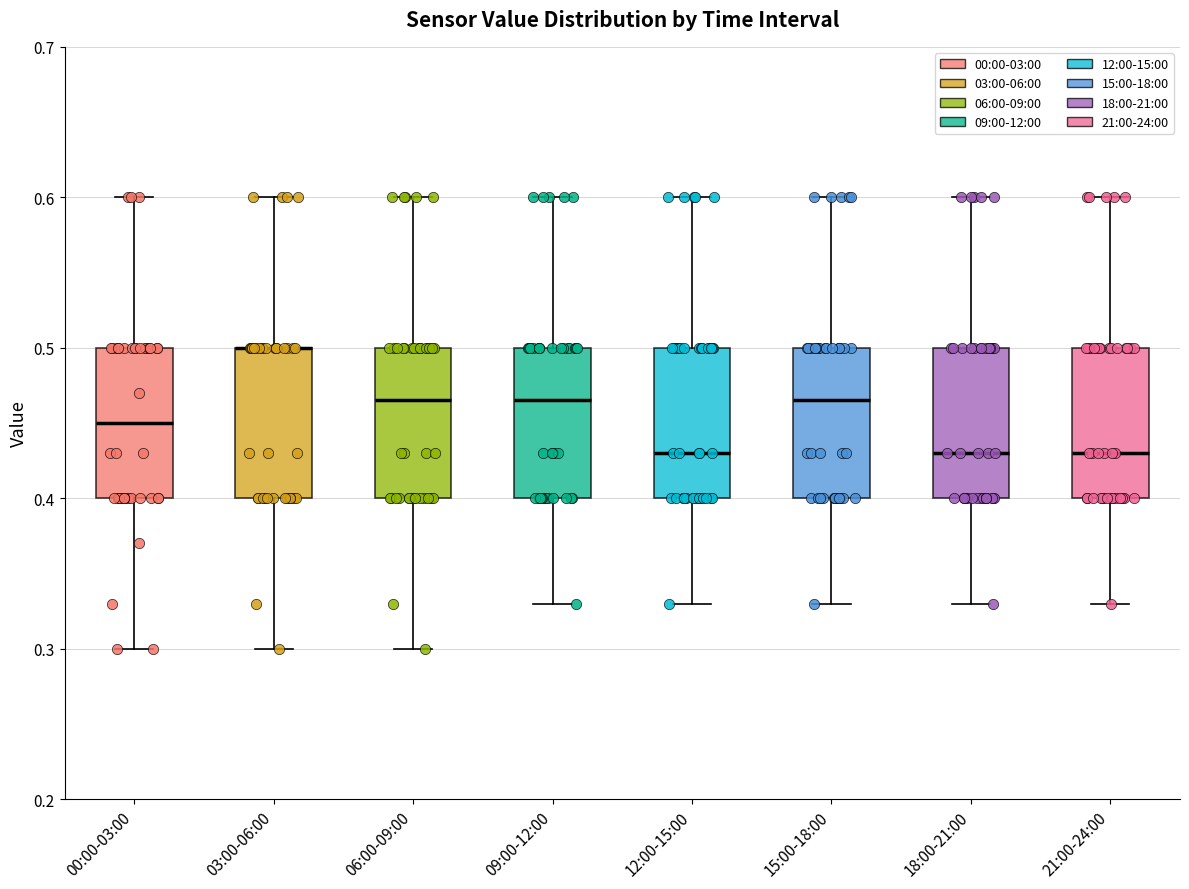

Reading left to right, read every box against the y-axis: the position of its median line, the range the box covers, and the ends of its whiskers. The values are not printed on the chart, so give them approximately, as read against the axis.

00:00-03:00: median 0.45, box 0.40 to 0.50, whiskers 0.30 to 0.60
03:00-06:00: median 0.50 (drawn on the box's upper edge), box 0.40 to 0.50, whiskers 0.30 to 0.60
06:00-09:00: median 0.47, box 0.40 to 0.50, whiskers 0.30 to 0.60
09:00-12:00: median 0.47, box 0.40 to 0.50, whiskers 0.33 to 0.60
12:00-15:00: median 0.43, box 0.40 to 0.50, whiskers 0.33 to 0.60
15:00-18:00: median 0.47, box 0.40 to 0.50, whiskers 0.33 to 0.60
18:00-21:00: median 0.43, box 0.40 to 0.50, whiskers 0.33 to 0.60
21:00-24:00: median 0.43, box 0.40 to 0.50, whiskers 0.33 to 0.60